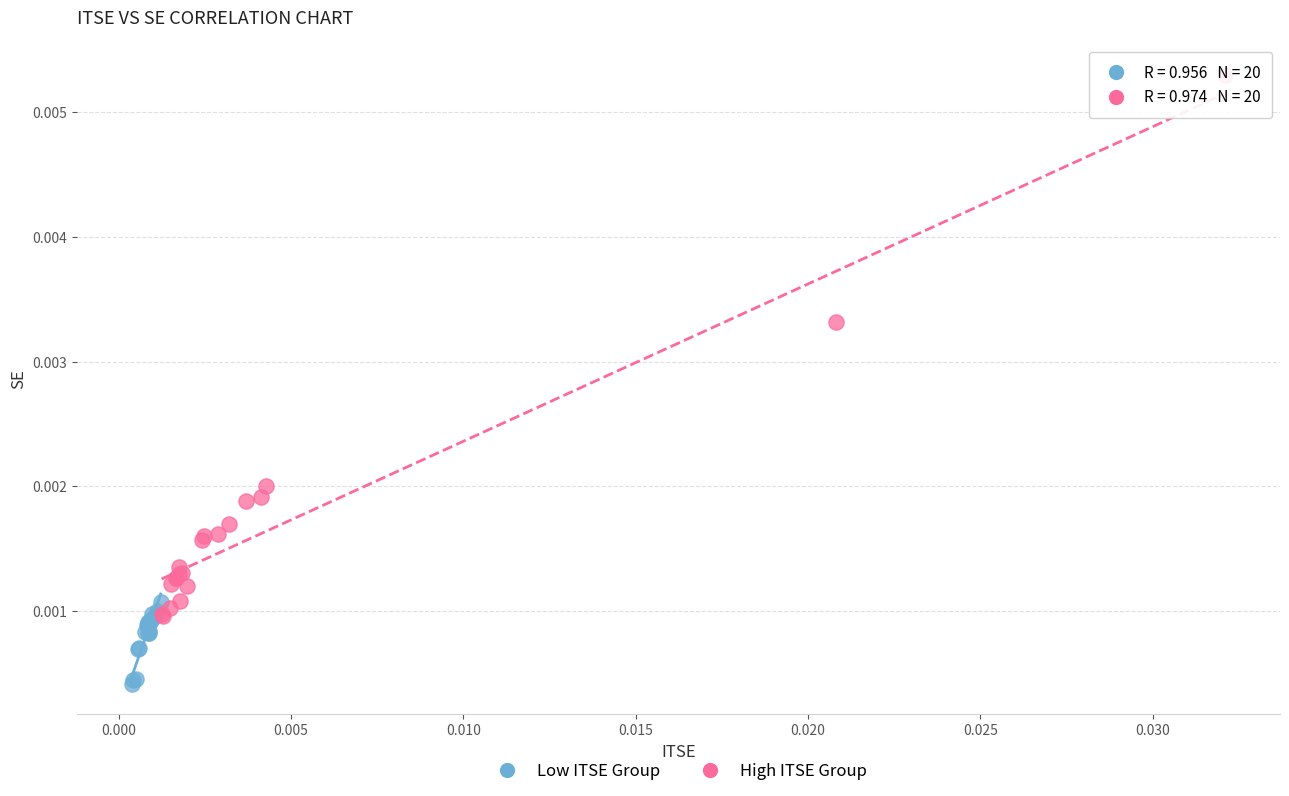

Which series has the widest spread of Y values?

High ITSE Group